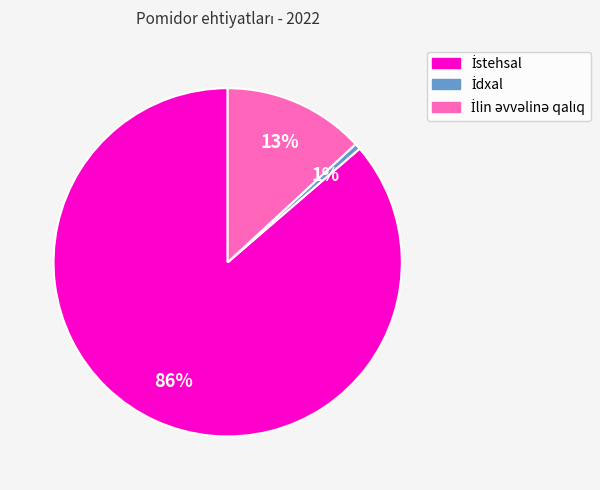

Does any single category account for the majority?

Yes